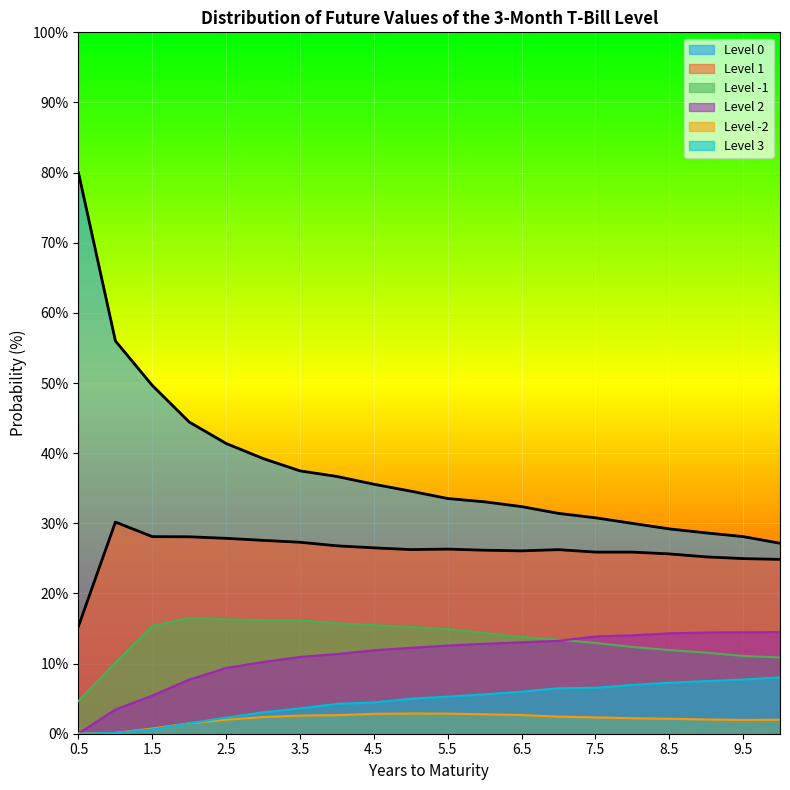

What is the difference between the second highest and second lowest values in the Level -2 series?

2.8